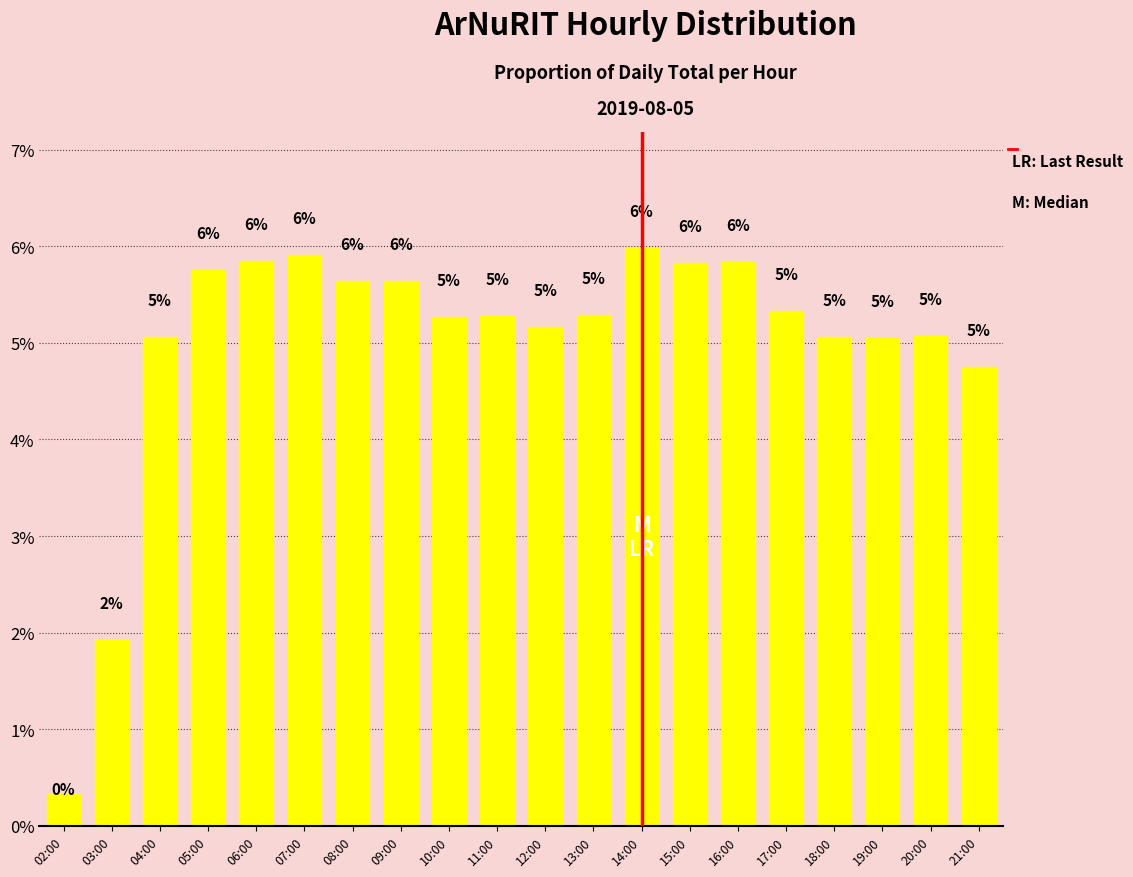

How many bars are there in total?

20